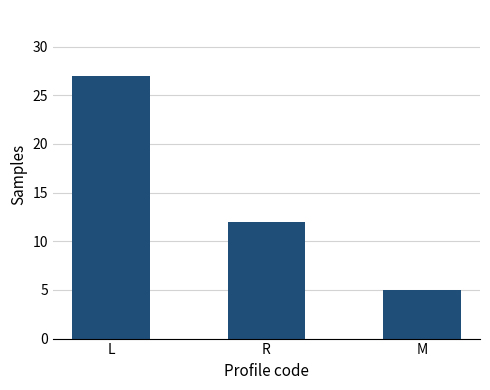

What is the difference between the values at M and R?

7